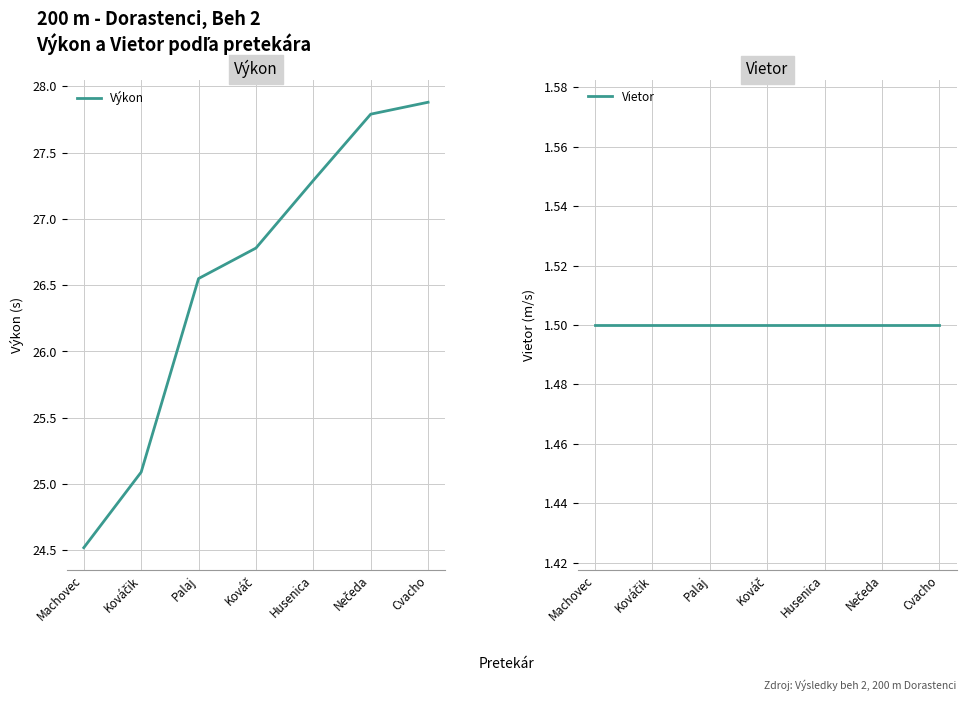

What is the maximum value shown in the chart?

27.9